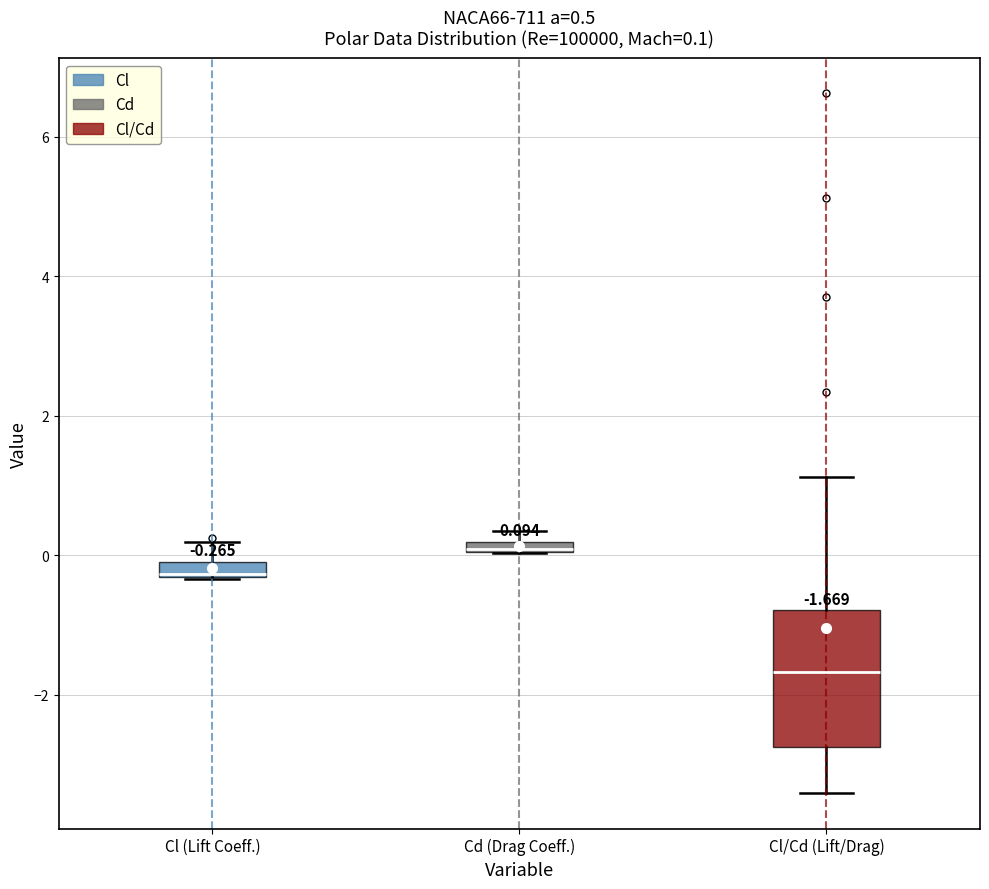

Which box is the tallest, from its lower edge to its upper edge?

Cl/Cd (Lift/Drag)